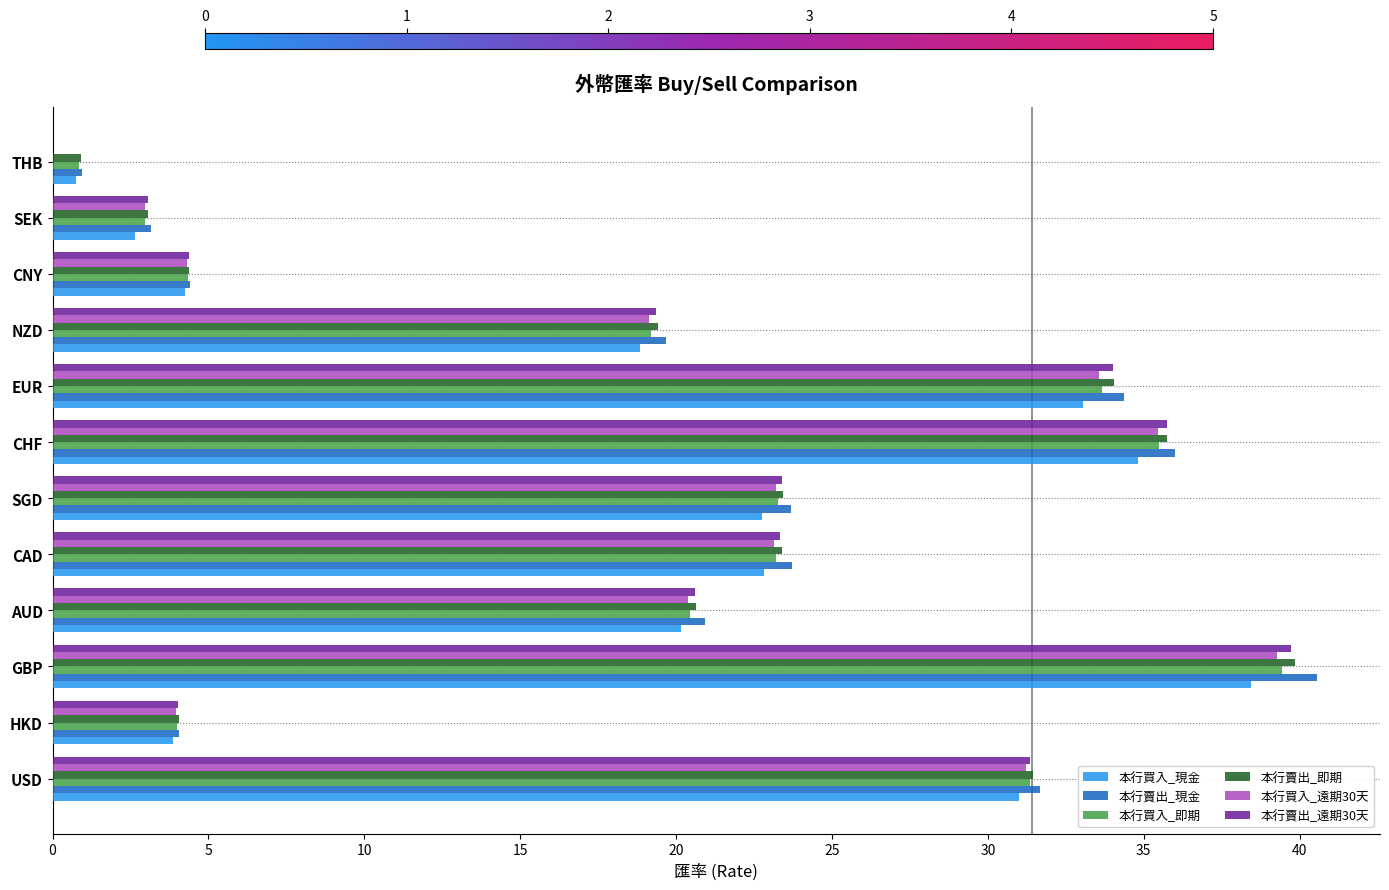

True or false: 本行賣出_即期 has a value of 31.4 at USD.

True